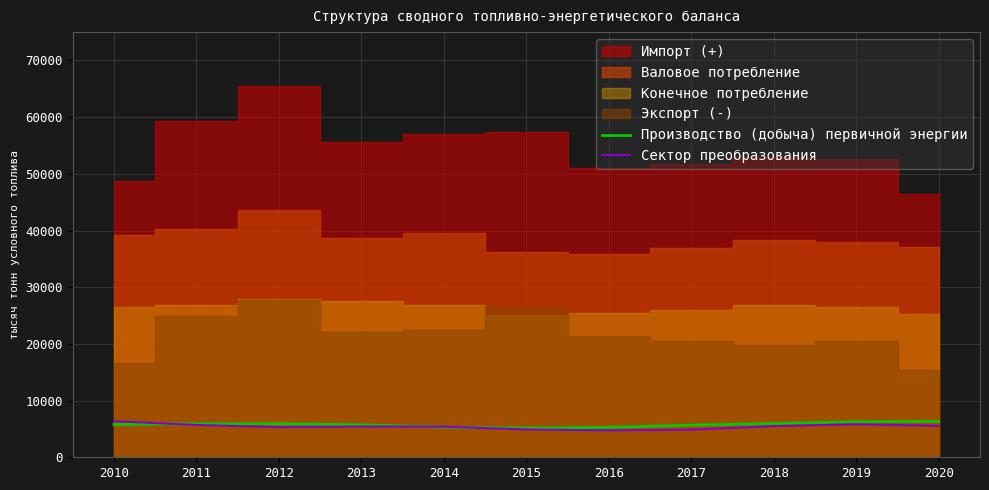

How many categories are shown in the chart?

11